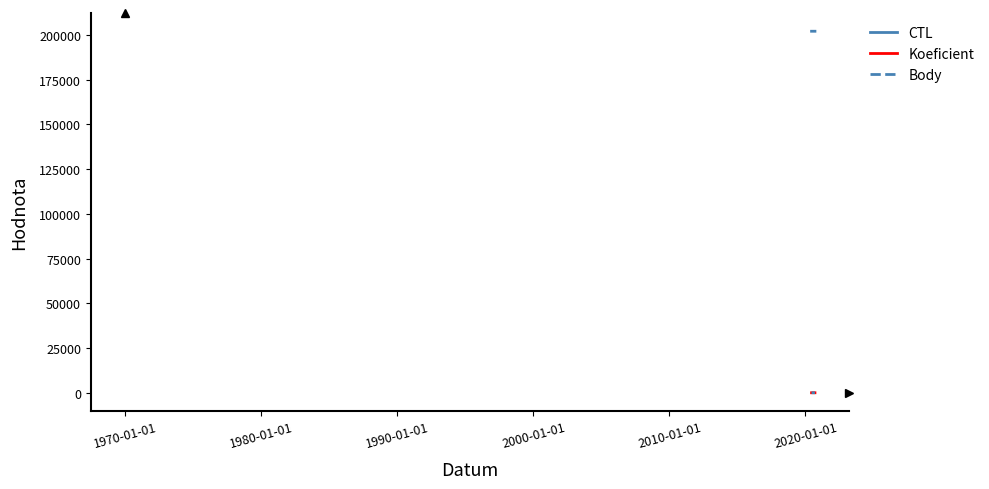

Is this an area chart (filled region under the line)?

No